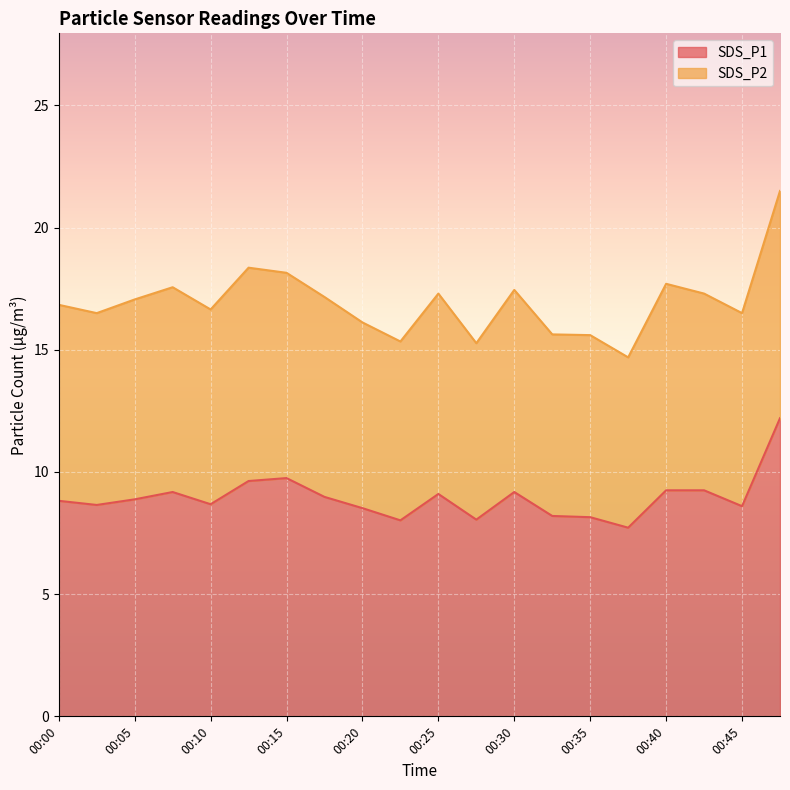

How many data points does each series have?

20